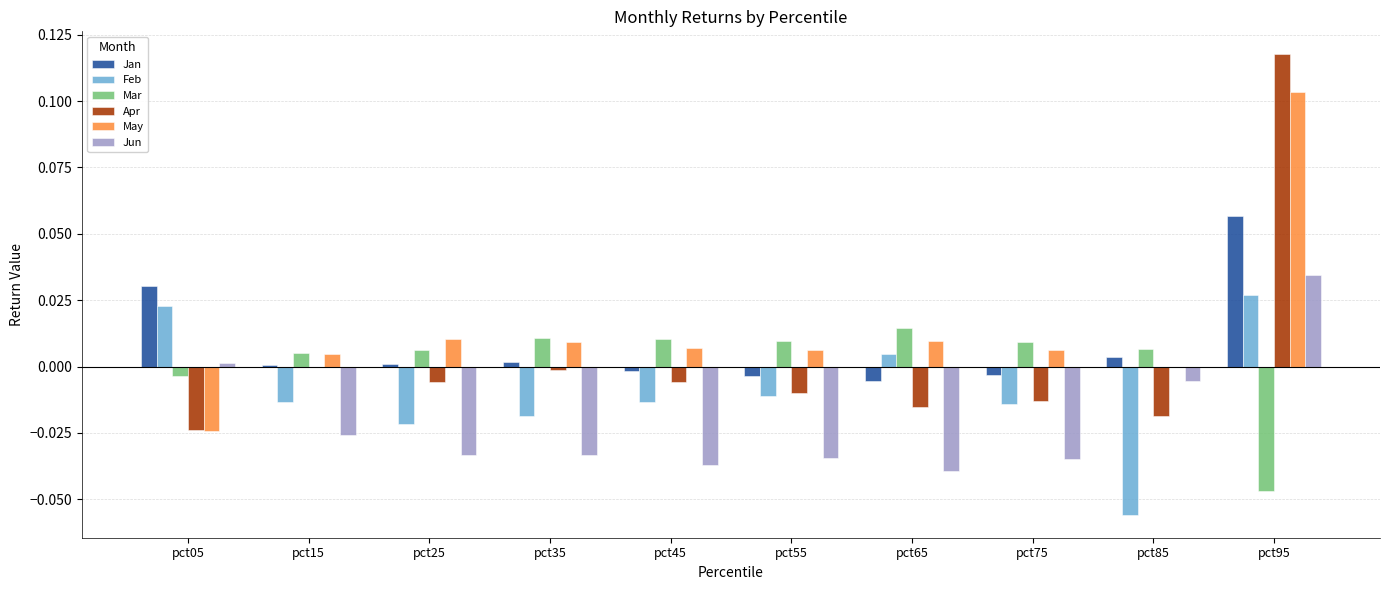

Is it true that Feb equals 0.0 at pct65?

True